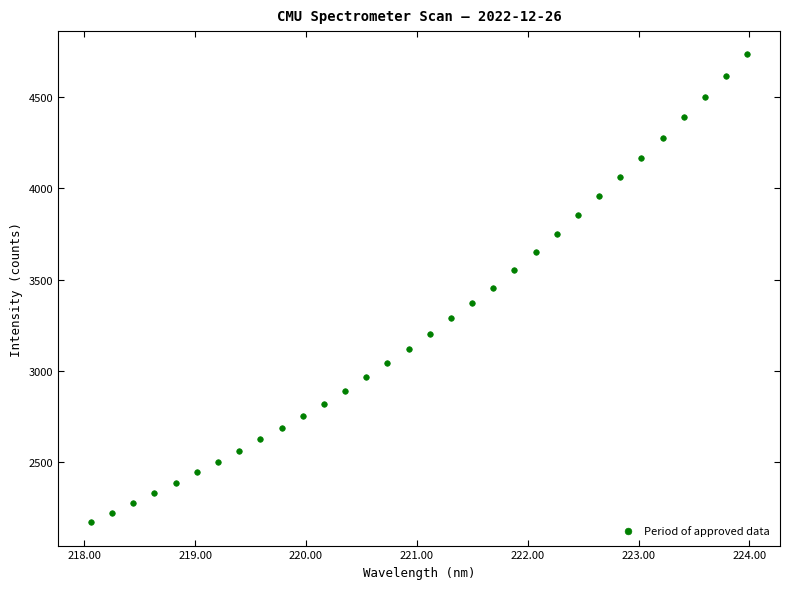

What is the range of X values (max minus min)?

5.9